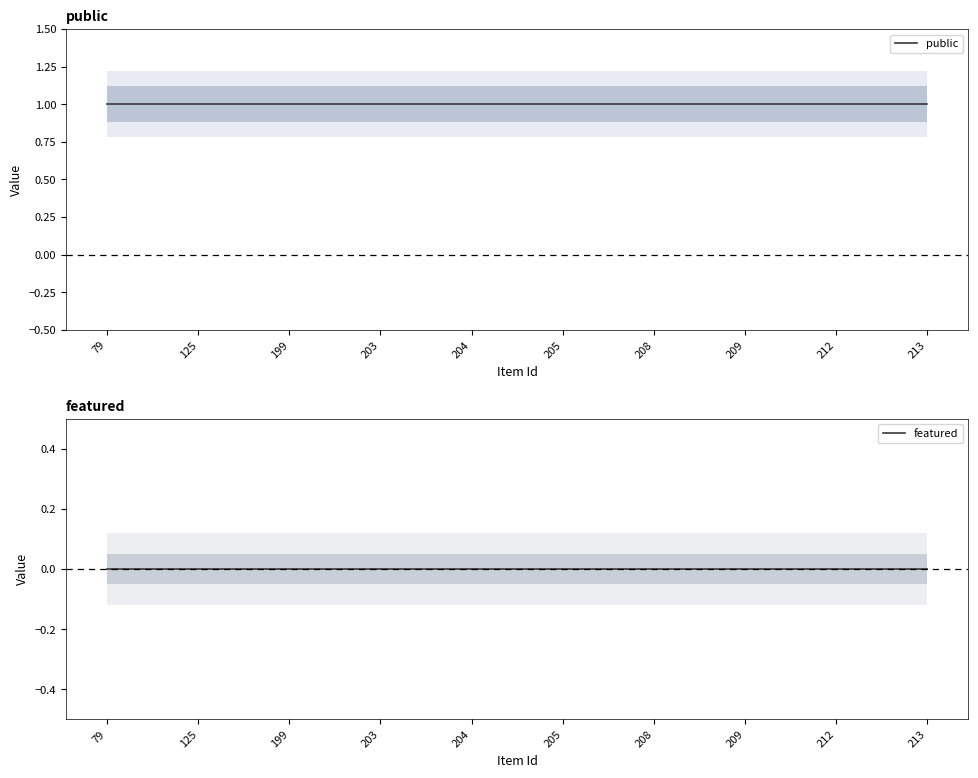

At which label is featured closest to 0?

79